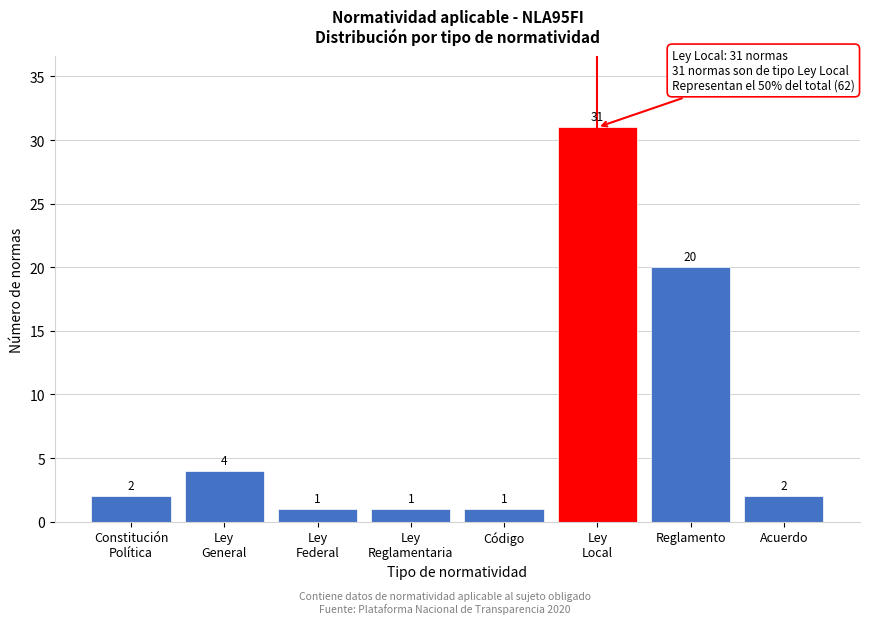

Reading left to right, extract all data points from this chart.

2	4	1	1	1	31	20	2